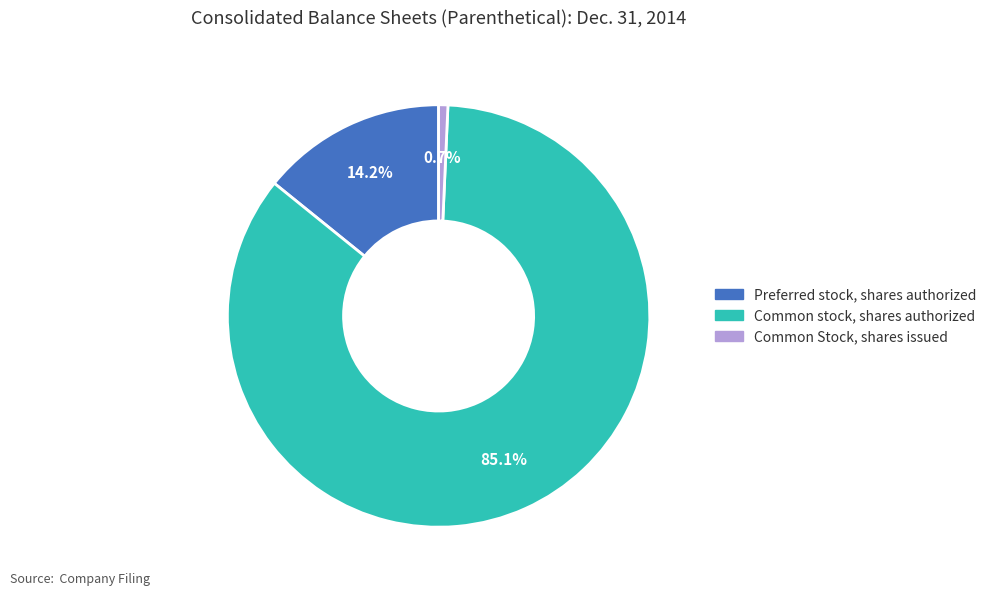

Rank the categories by value from highest to lowest.

Common stock, shares authorized, Preferred stock, shares authorized, Common Stock, shares issued